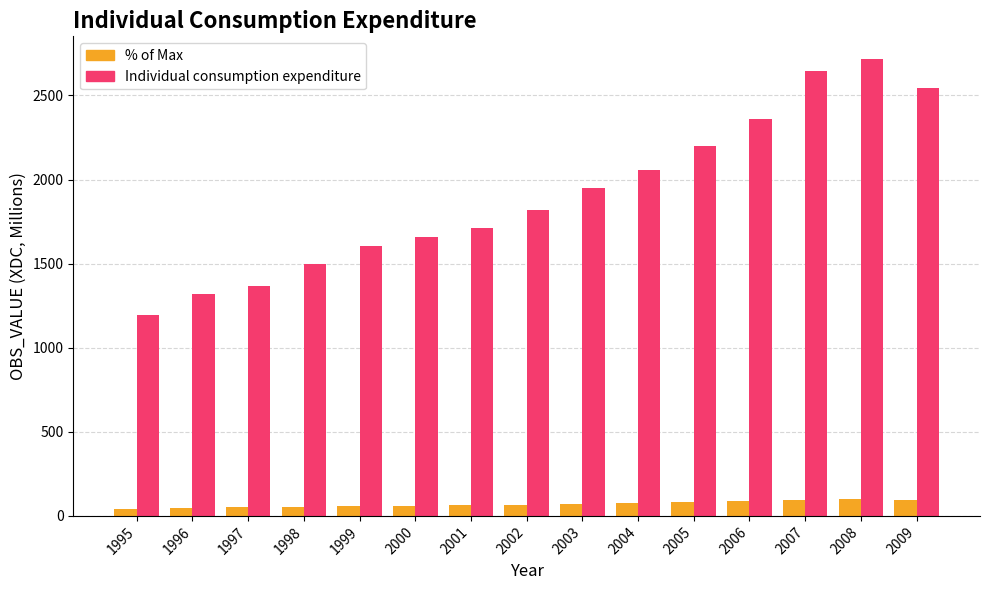

How many data points does each series have?

15